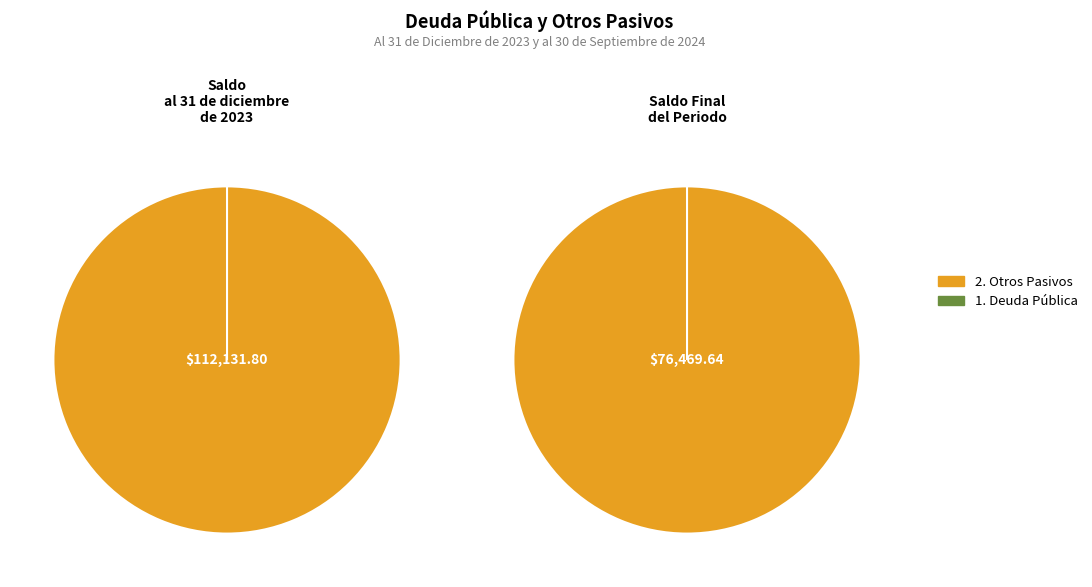

Rank the categories by value from highest to lowest.

Saldo al 31 de diciembre de 2023, Saldo Final del Periodo